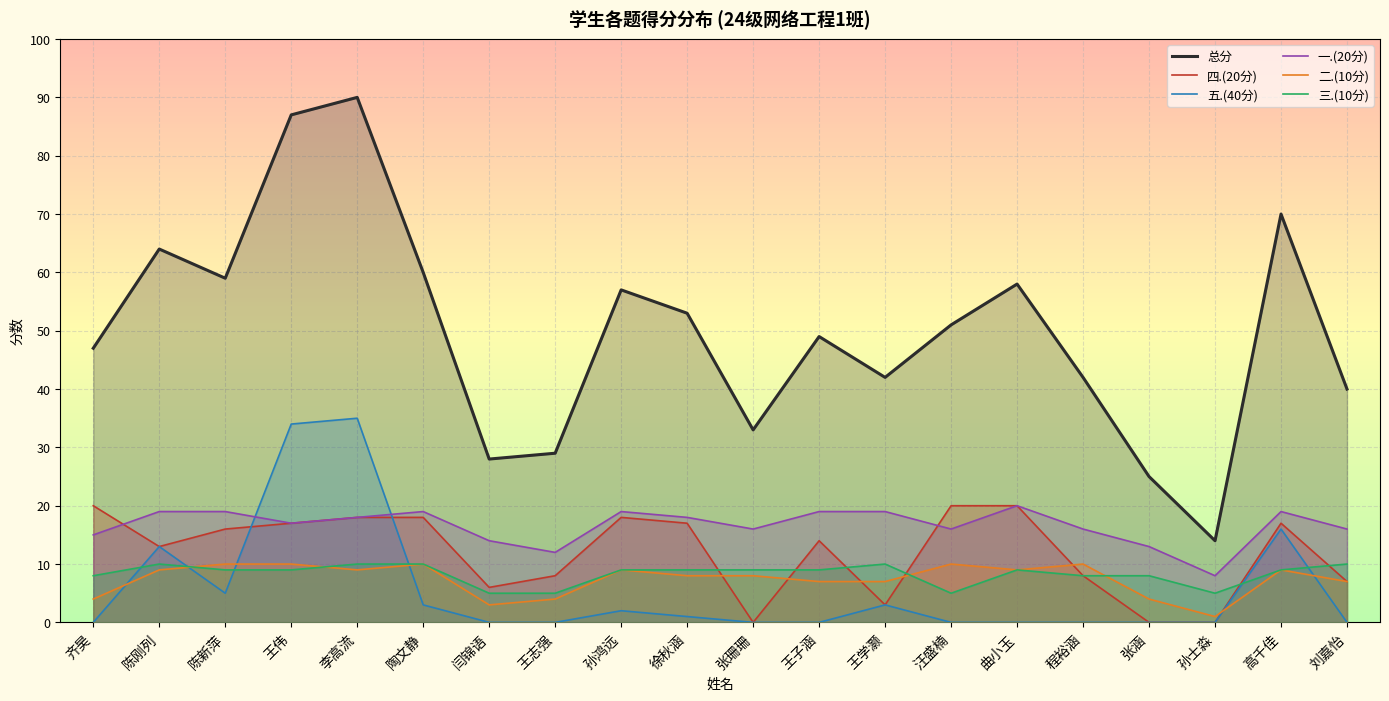

Reading left to right, list all the values displayed in this chart.

总分: 齐昊=47	陈刚列=64	陈新萍=59	王伟=87	李高流=90	陶文静=60	闫锦语=28	王志强=29	孙鸿远=57	徐秋涵=53	张珊珊=33	王子涵=49	王学灏=42	汪盛楠=51	曲小玉=58	程裕涵=42	张涵=25	孙士淼=14	高千佳=70	刘嘉怡=40
四.(20分): 齐昊=20	陈刚列=13	陈新萍=16	王伟=17	李高流=18	陶文静=18	闫锦语=6	王志强=8	孙鸿远=18	徐秋涵=17	张珊珊=0	王子涵=14	王学灏=3	汪盛楠=20	曲小玉=20	程裕涵=8	张涵=0	孙士淼=0	高千佳=17	刘嘉怡=7
五.(40分): 齐昊=0	陈刚列=13	陈新萍=5	王伟=34	李高流=35	陶文静=3	闫锦语=0	王志强=0	孙鸿远=2	徐秋涵=1	张珊珊=0	王子涵=0	王学灏=3	汪盛楠=0	曲小玉=0	程裕涵=0	张涵=0	孙士淼=0	高千佳=16	刘嘉怡=0
一.(20分): 齐昊=15	陈刚列=19	陈新萍=19	王伟=17	李高流=18	陶文静=19	闫锦语=14	王志强=12	孙鸿远=19	徐秋涵=18	张珊珊=16	王子涵=19	王学灏=19	汪盛楠=16	曲小玉=20	程裕涵=16	张涵=13	孙士淼=8	高千佳=19	刘嘉怡=16
二.(10分): 齐昊=4	陈刚列=9	陈新萍=10	王伟=10	李高流=9	陶文静=10	闫锦语=3	王志强=4	孙鸿远=9	徐秋涵=8	张珊珊=8	王子涵=7	王学灏=7	汪盛楠=10	曲小玉=9	程裕涵=10	张涵=4	孙士淼=1	高千佳=9	刘嘉怡=7
三.(10分): 齐昊=8	陈刚列=10	陈新萍=9	王伟=9	李高流=10	陶文静=10	闫锦语=5	王志强=5	孙鸿远=9	徐秋涵=9	张珊珊=9	王子涵=9	王学灏=10	汪盛楠=5	曲小玉=9	程裕涵=8	张涵=8	孙士淼=5	高千佳=9	刘嘉怡=10